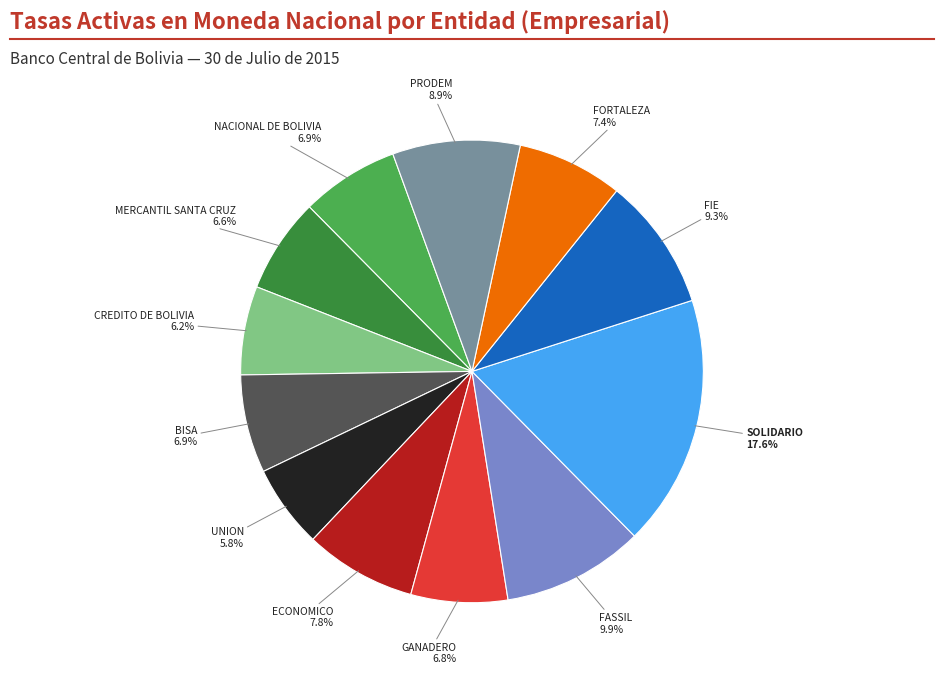

How many segments does this pie chart have?

12